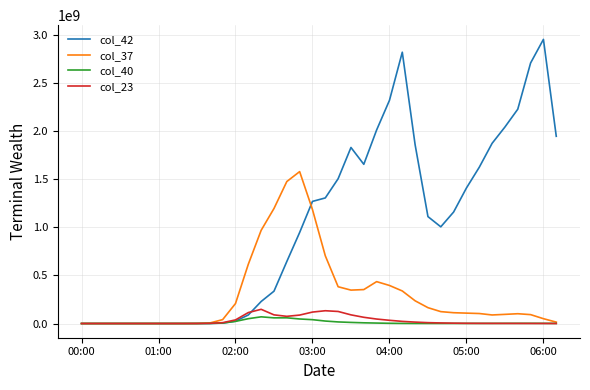

Which series has the largest range (max minus min)?

col_42